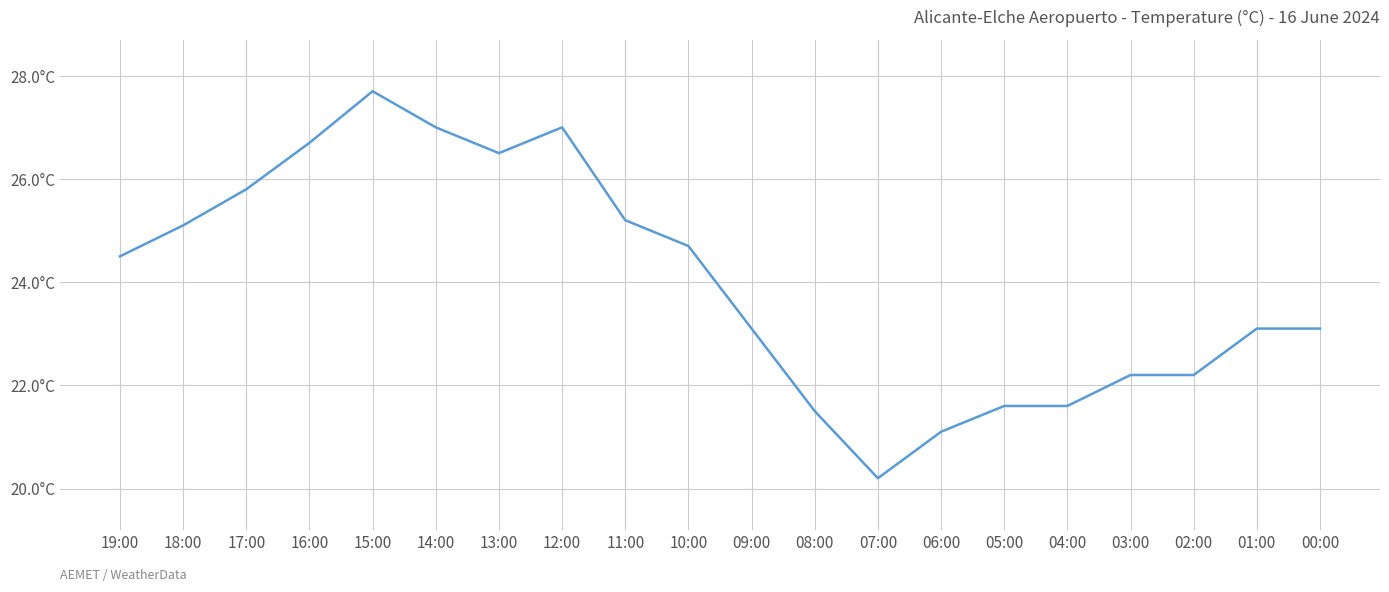

Is this an area chart (filled region under the line)?

No